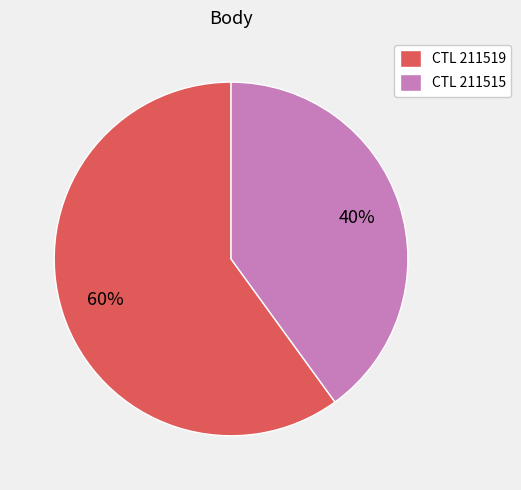

What is the ratio of the value at CTL 211519 to the value at CTL 211515?

1.5